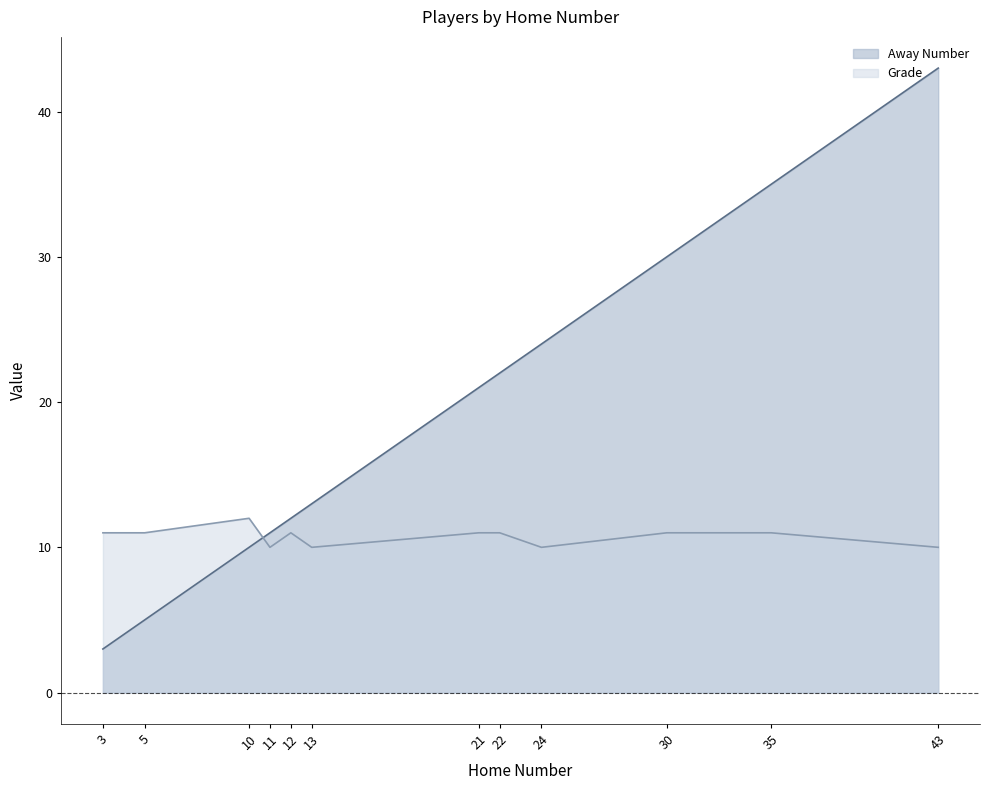

True or false: Grade has a value of 11 at 35.

True